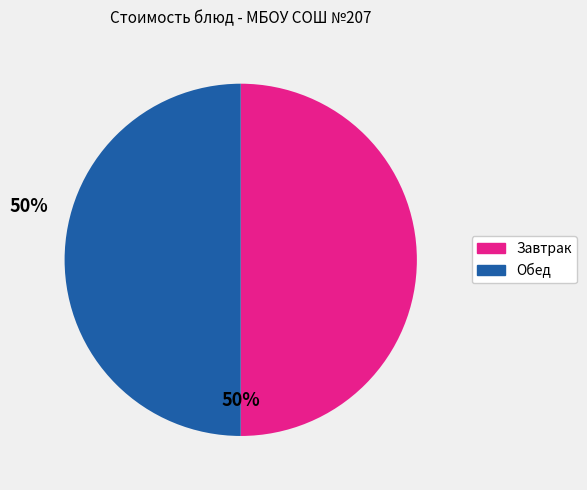

Count the number of slices in the pie.

2